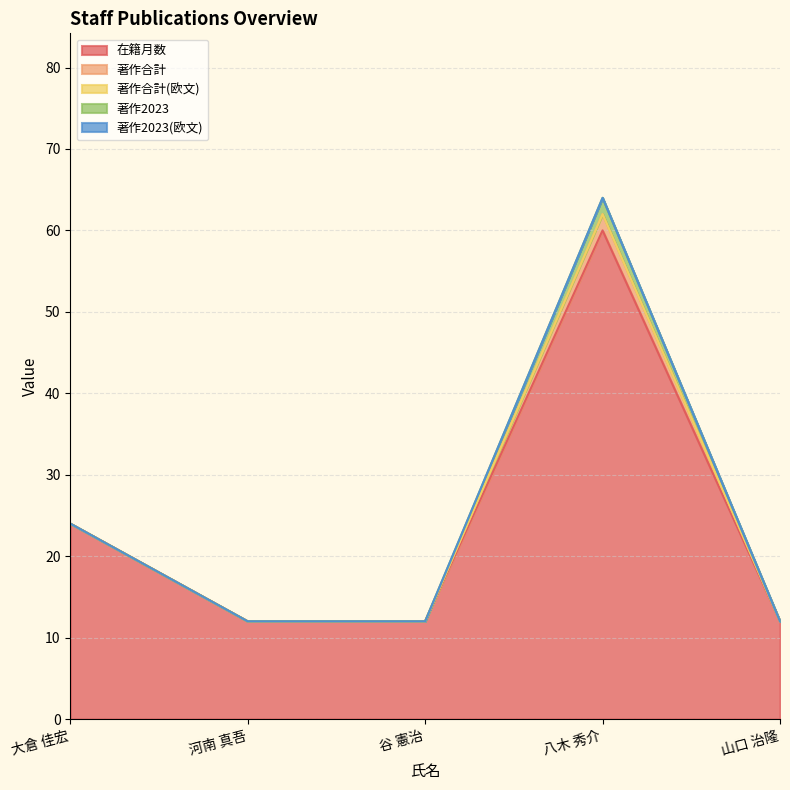

What position from the right is 河南 真吾?

4